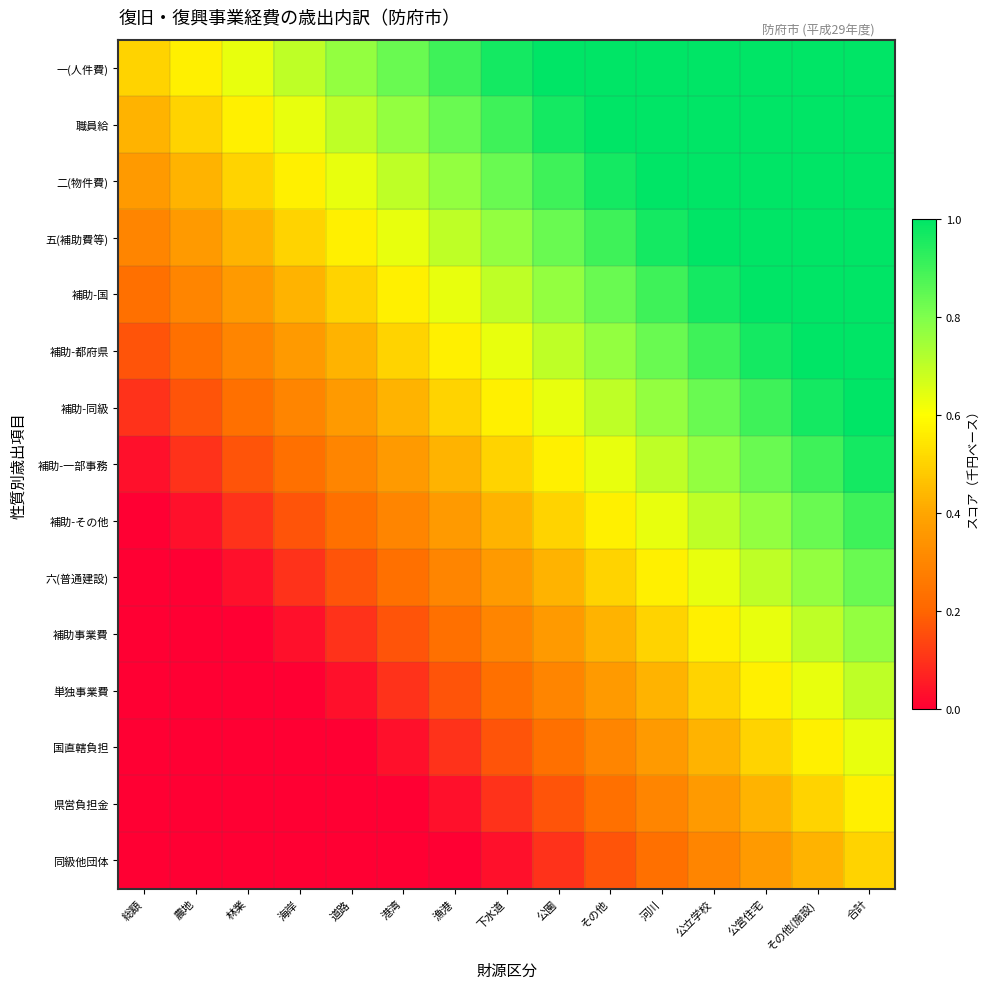

Reading left to right, what are all the values shown in this chart?

一(人件費): 総額=0.5	農地=0.6	林業=0.6	海岸=0.7	道路=0.8	港湾=0.8	漁港=0.9	下水道=1.0	公園=1.0	その他=1.0	河川=1.0	公立学校=1.0	公営住宅=1.0	その他(施設)=1.0	合計=1.0
職員給: 総額=0.4	農地=0.5	林業=0.6	海岸=0.6	道路=0.7	港湾=0.8	漁港=0.8	下水道=0.9	公園=1.0	その他=1.0	河川=1.0	公立学校=1.0	公営住宅=1.0	その他(施設)=1.0	合計=1.0
二(物件費): 総額=0.4	農地=0.4	林業=0.5	海岸=0.6	道路=0.6	港湾=0.7	漁港=0.8	下水道=0.8	公園=0.9	その他=1.0	河川=1.0	公立学校=1.0	公営住宅=1.0	その他(施設)=1.0	合計=1.0
五(補助費等): 総額=0.3	農地=0.4	林業=0.4	海岸=0.5	道路=0.6	港湾=0.6	漁港=0.7	下水道=0.8	公園=0.8	その他=0.9	河川=1.0	公立学校=1.0	公営住宅=1.0	その他(施設)=1.0	合計=1.0
補助-国: 総額=0.2	農地=0.3	林業=0.4	海岸=0.4	道路=0.5	港湾=0.6	漁港=0.6	下水道=0.7	公園=0.8	その他=0.8	河川=0.9	公立学校=1.0	公営住宅=1.0	その他(施設)=1.0	合計=1.0
補助-都府県: 総額=0.2	農地=0.2	林業=0.3	海岸=0.4	道路=0.4	港湾=0.5	漁港=0.6	下水道=0.6	公園=0.7	その他=0.8	河川=0.8	公立学校=0.9	公営住宅=1.0	その他(施設)=1.0	合計=1.0
補助-同級: 総額=0.1	農地=0.2	林業=0.2	海岸=0.3	道路=0.4	港湾=0.4	漁港=0.5	下水道=0.6	公園=0.6	その他=0.7	河川=0.8	公立学校=0.8	公営住宅=0.9	その他(施設)=1.0	合計=1.0
補助-一部事務: 総額=0.0	農地=0.1	林業=0.2	海岸=0.2	道路=0.3	港湾=0.4	漁港=0.4	下水道=0.5	公園=0.6	その他=0.6	河川=0.7	公立学校=0.8	公営住宅=0.8	その他(施設)=0.9	合計=1.0
補助-その他: 総額=0.0	農地=0.0	林業=0.1	海岸=0.2	道路=0.2	港湾=0.3	漁港=0.4	下水道=0.4	公園=0.5	その他=0.6	河川=0.6	公立学校=0.7	公営住宅=0.8	その他(施設)=0.8	合計=0.9
六(普通建設): 総額=0.0	農地=0.0	林業=0.0	海岸=0.1	道路=0.2	港湾=0.2	漁港=0.3	下水道=0.4	公園=0.4	その他=0.5	河川=0.6	公立学校=0.6	公営住宅=0.7	その他(施設)=0.8	合計=0.8
補助事業費: 総額=0.0	農地=0.0	林業=0.0	海岸=0.0	道路=0.1	港湾=0.2	漁港=0.2	下水道=0.3	公園=0.4	その他=0.4	河川=0.5	公立学校=0.6	公営住宅=0.6	その他(施設)=0.7	合計=0.8
単独事業費: 総額=0.0	農地=0.0	林業=0.0	海岸=0.0	道路=0.0	港湾=0.1	漁港=0.2	下水道=0.2	公園=0.3	その他=0.4	河川=0.4	公立学校=0.5	公営住宅=0.6	その他(施設)=0.6	合計=0.7
国直轄負担: 総額=0.0	農地=0.0	林業=0.0	海岸=0.0	道路=0.0	港湾=0.0	漁港=0.1	下水道=0.2	公園=0.2	その他=0.3	河川=0.4	公立学校=0.4	公営住宅=0.5	その他(施設)=0.6	合計=0.6
県営負担金: 総額=0.0	農地=0.0	林業=0.0	海岸=0.0	道路=0.0	港湾=0.0	漁港=0.0	下水道=0.1	公園=0.2	その他=0.2	河川=0.3	公立学校=0.4	公営住宅=0.4	その他(施設)=0.5	合計=0.6
同級他団体: 総額=0.0	農地=0.0	林業=0.0	海岸=0.0	道路=0.0	港湾=0.0	漁港=0.0	下水道=0.0	公園=0.1	その他=0.2	河川=0.2	公立学校=0.3	公営住宅=0.4	その他(施設)=0.4	合計=0.5